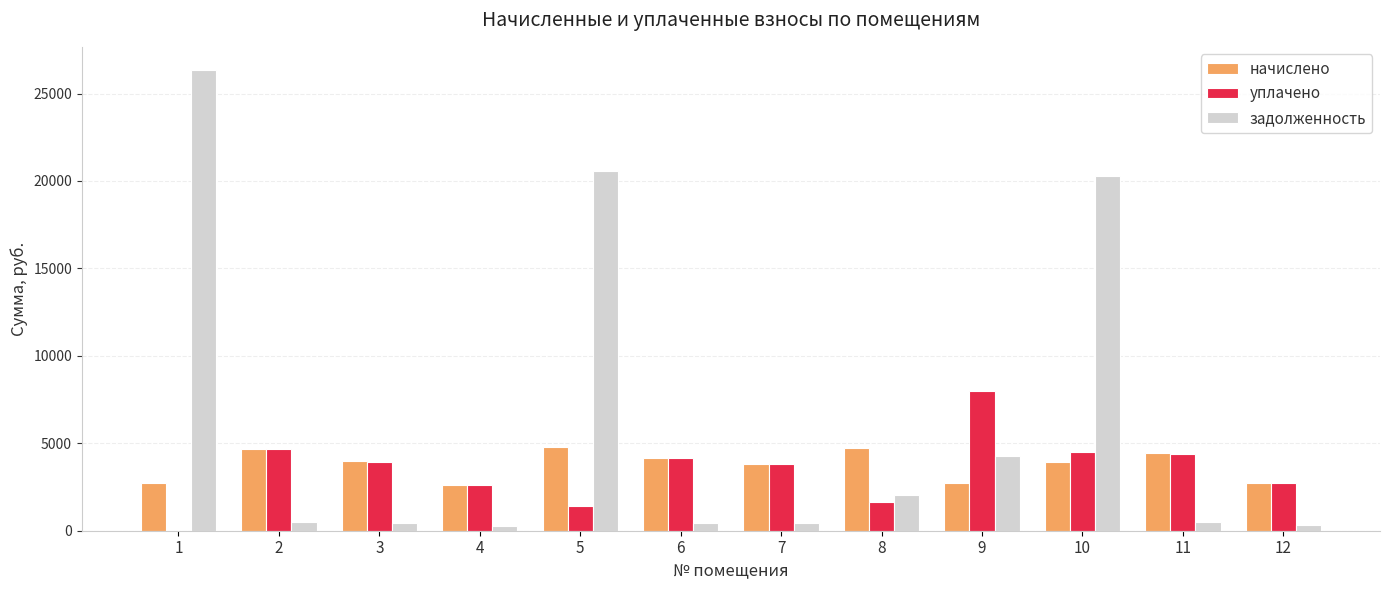

What are all the series names shown in the legend?

начислено, уплачено, задолженность